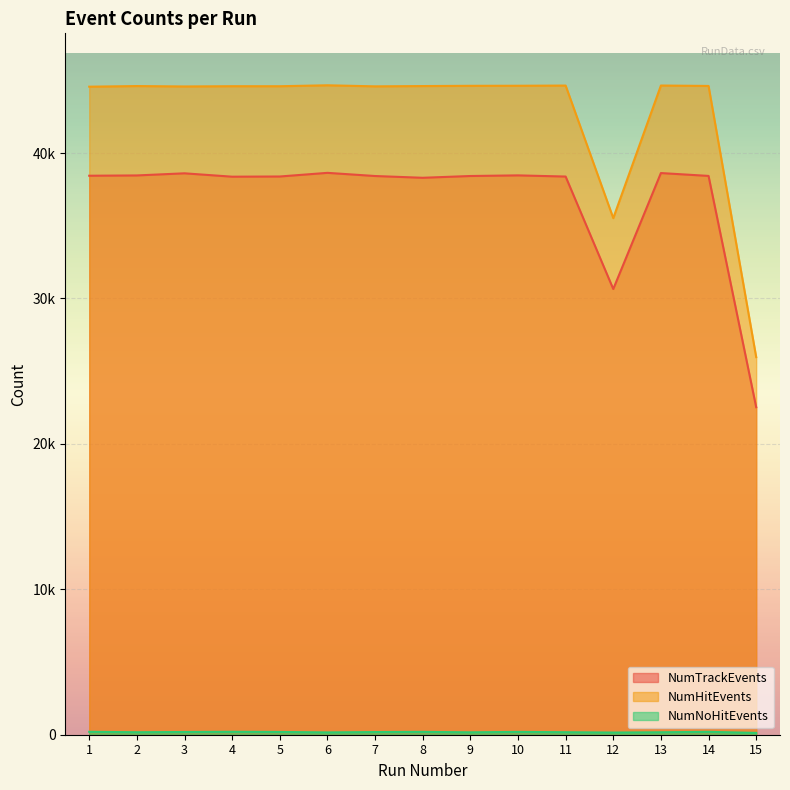

Reading right to left, extract all data points from this chart.

NumTrackEvents: 22521	38425	38622	30648	38382	38462	38419	38297	38418	38636	38385	38372	38604	38458	38438
NumHitEvents: 25964	44612	44641	35523	44638	44625	44621	44604	44584	44657	44592	44594	44576	44604	44561
NumNoHitEvents: 125	198	168	149	172	194	165	196	183	159	190	201	187	171	200